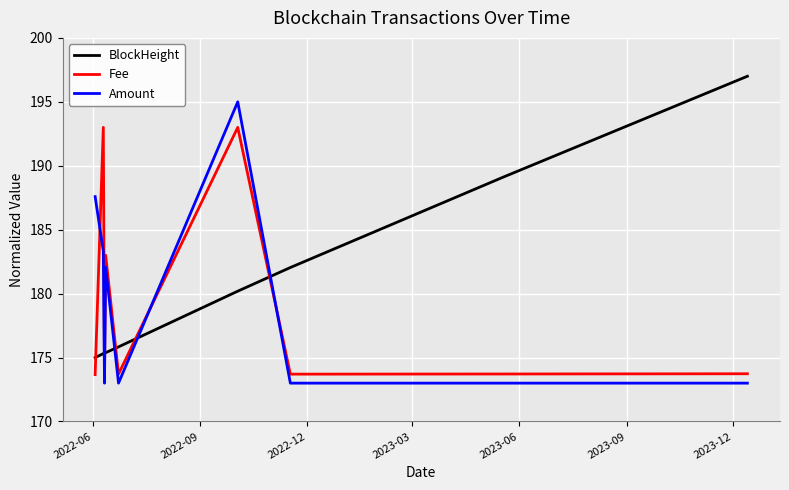

Rank the series by their maximum value, from lowest to highest.

Fee, Amount, BlockHeight